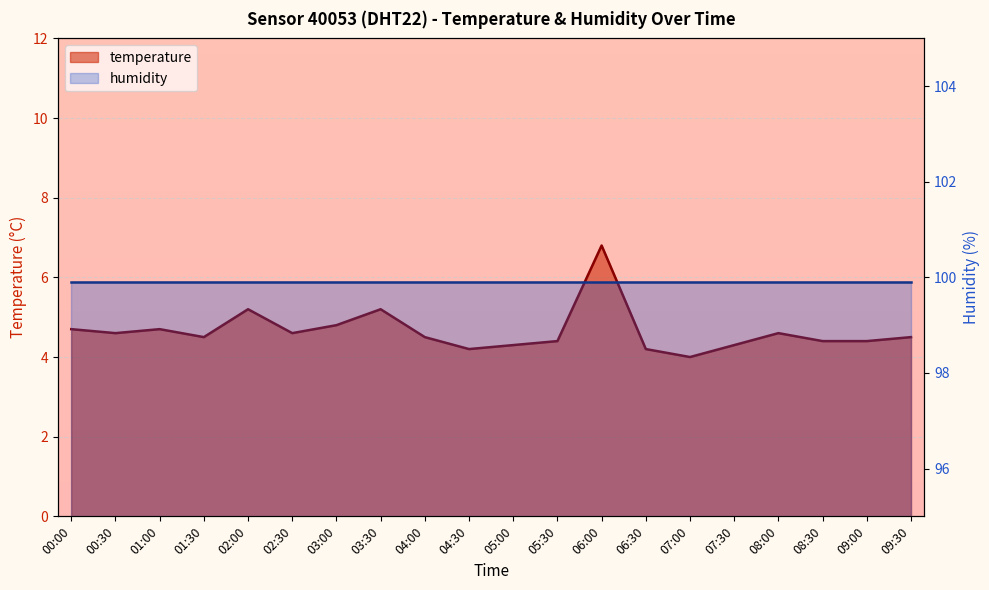

What is the smallest value displayed?

4.0